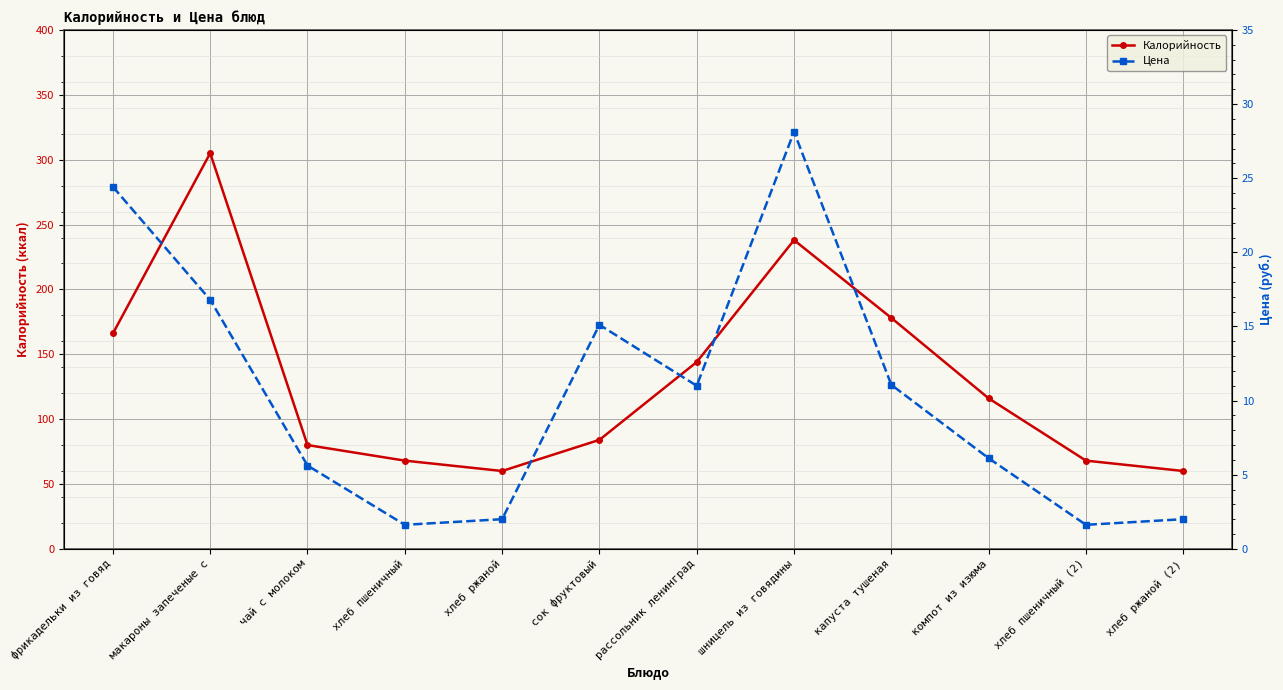

What is the greatest value displayed?

305.0